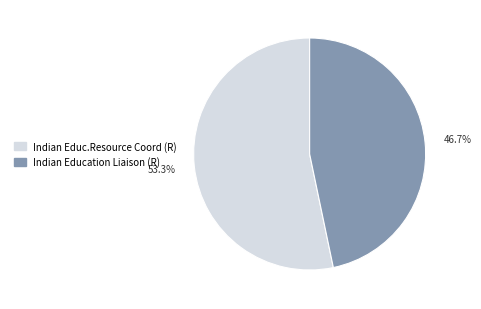

How many slices are in this pie chart?

2